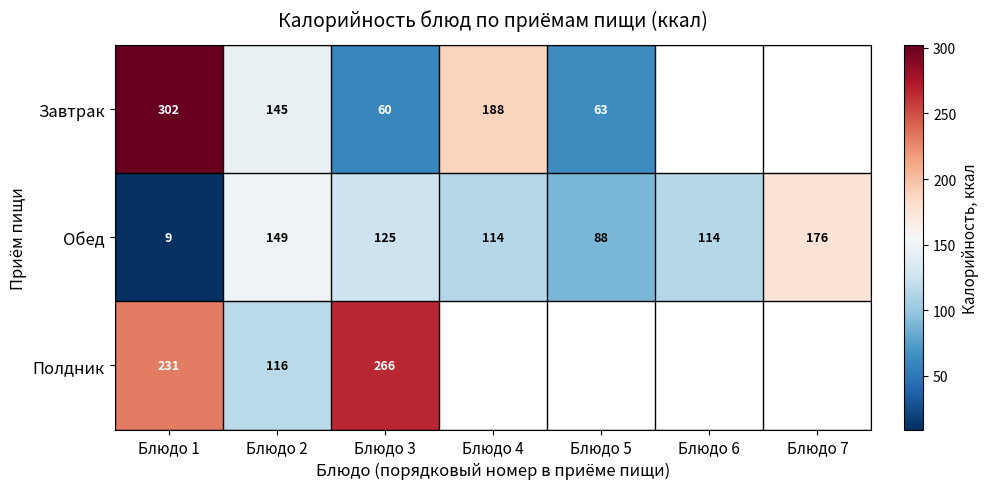

At Блюдо 3, list the series in order from largest to smallest.

Полдник, Обед, Завтрак